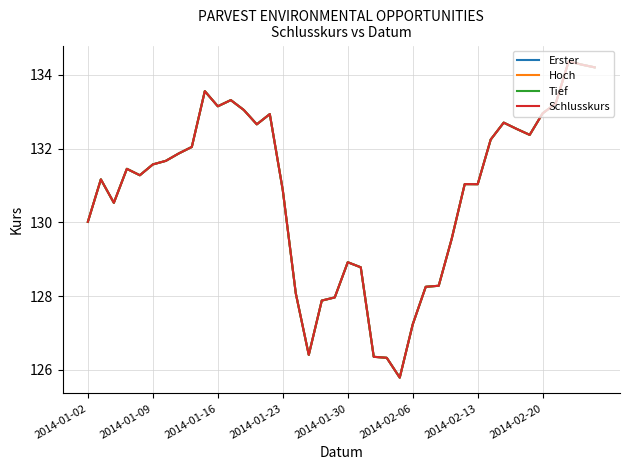

Does the chart display data point markers on the line(s)?

No